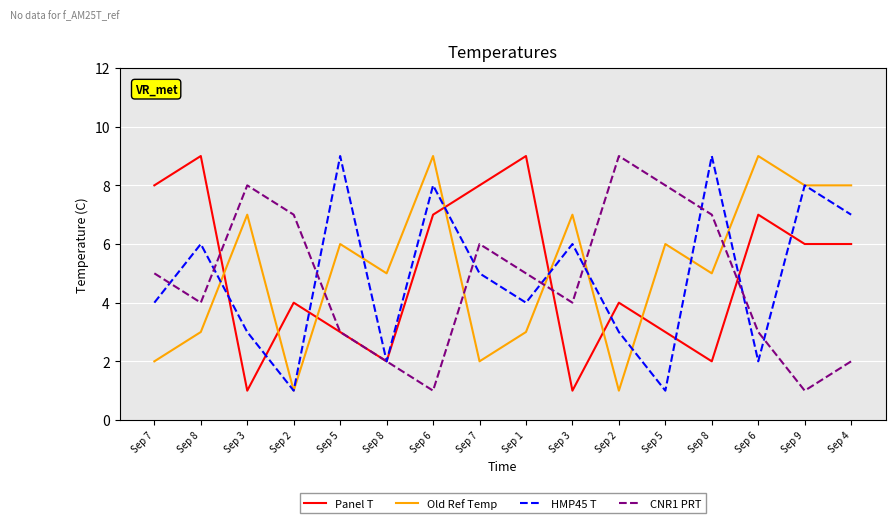

What are all the series names shown in the legend?

Panel T, Old Ref Temp, HMP45 T, CNR1 PRT